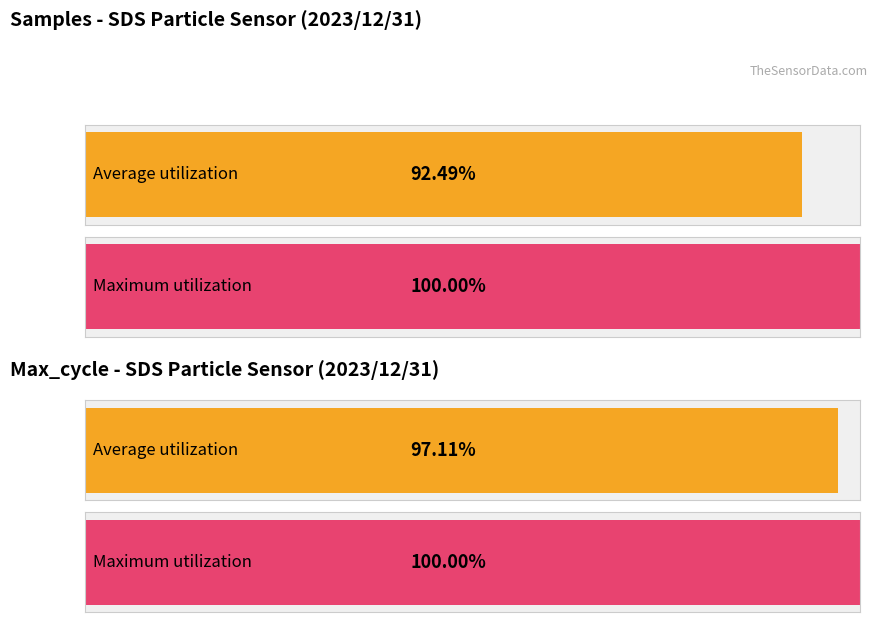

Does the chart contain stacked bars?

No